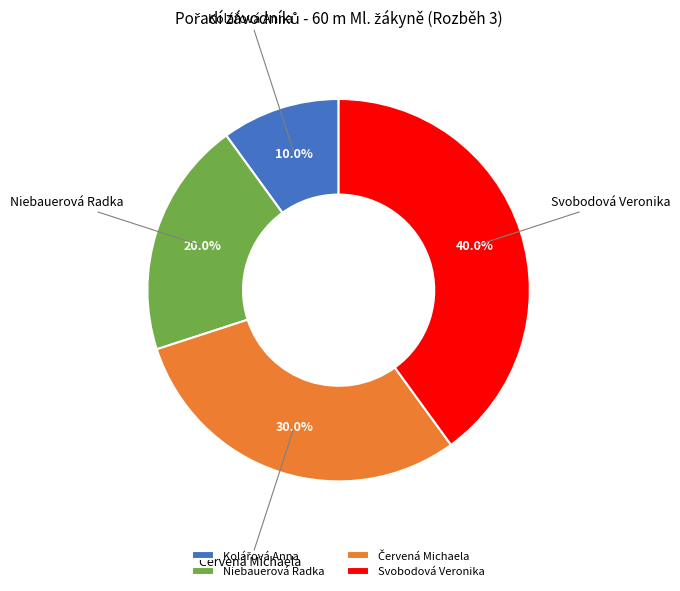

Is Niebauerová Radka the majority of the pie?

No